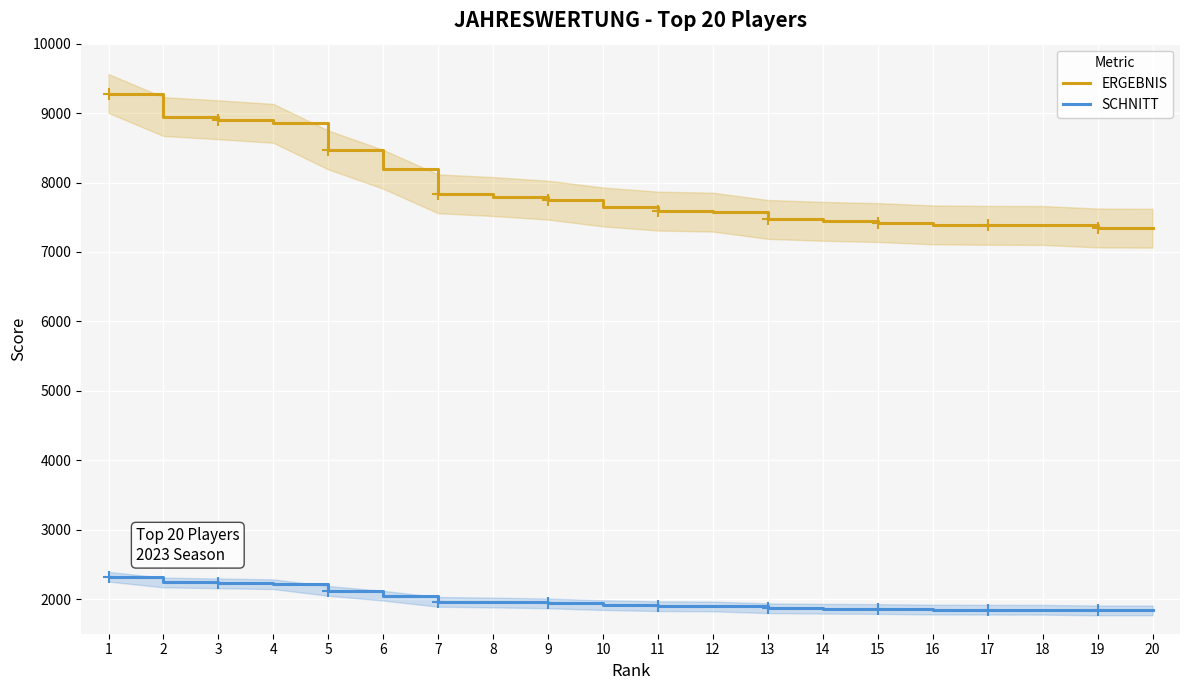

What is the maximum value for ERGEBNIS?

9282